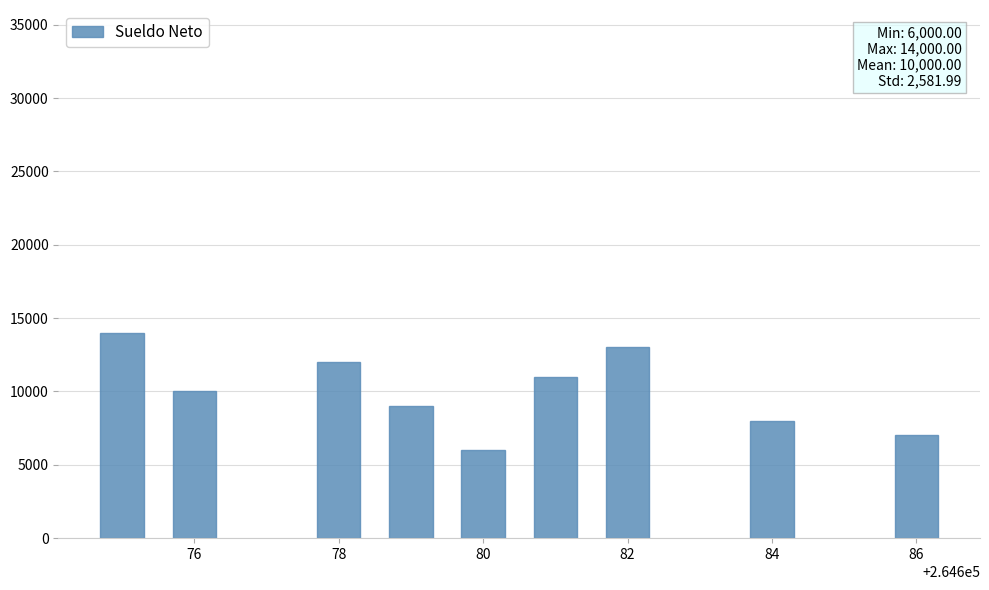

What is the value of the 1st bar from the left?

14000